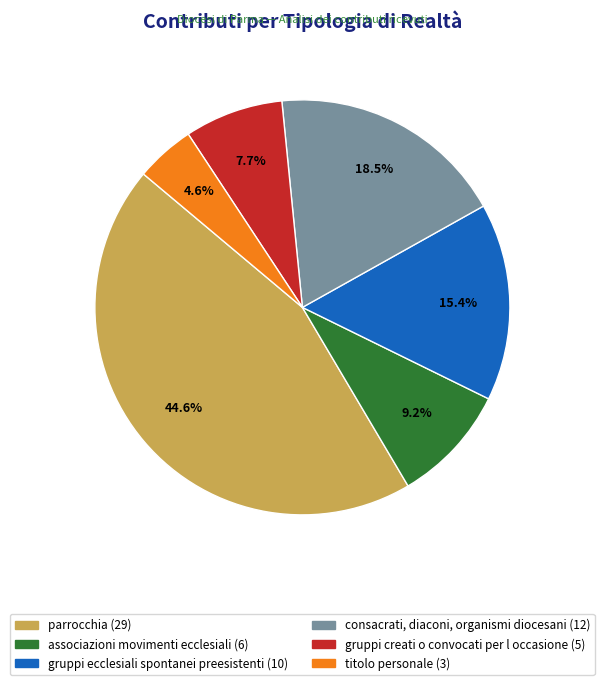

To the nearest percent, what is the average slice percentage?

17%